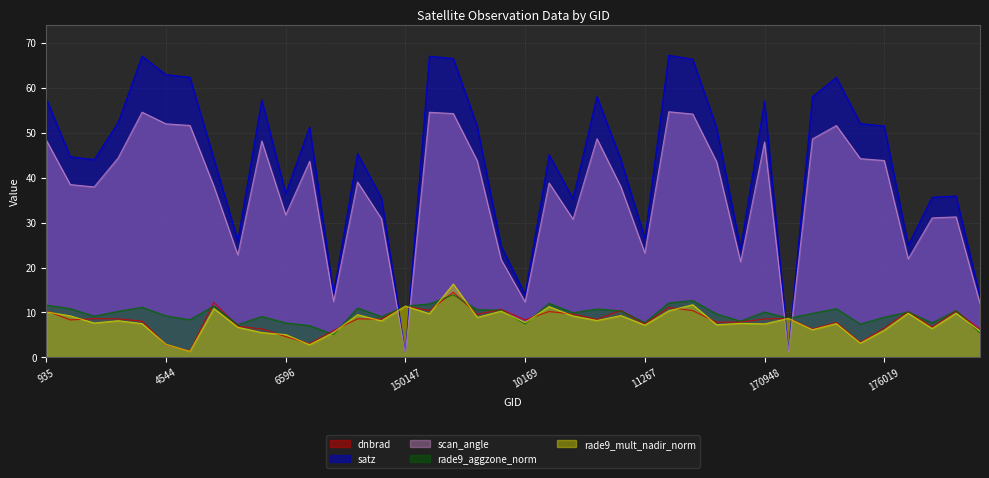

Reading left to right, list all the values displayed in this chart.

dnbrad: 935=10.4	1970=8.3	121421=8.6	4283=8.6	4328=8.1	4544=2.8	132248=1.4	132426=12.2	5570=6.9	137268=6.3	6596=4.6	139407=3.1	7001=6.0	7712=8.6	149961=8.5	150147=11.4	10043=10.4	154463=14.5	154662=9.6	154860=10.7	10169=8.4	10205=10.2	155794=9.7	10439=8.4	156709=10.5	11267=7.4	11330=11.1	169852=10.4	170032=7.8	170208=7.9	170948=8.6	171314=8.7	12410=6.3	174858=7.8	12599=3.3	176019=6.5	176209=10.2	177205=6.7	180407=10.3	181609=6.3
satz: 935=57.6	1970=44.7	121421=44.0	4283=52.3	4328=67.1	4544=62.9	132248=62.4	132426=44.2	5570=26.0	137268=57.4	6596=36.5	139407=51.3	7001=14.1	7712=45.4	149961=35.5	150147=1.0	10043=67.1	154463=66.6	154662=51.4	154860=24.8	10169=14.0	10205=45.1	155794=35.3	10439=58.1	156709=44.1	11267=26.5	11330=67.2	169852=66.4	170032=51.1	170208=24.2	170948=57.1	171314=1.6	12410=58.0	174858=62.4	12599=52.1	176019=51.5	176209=25.0	177205=35.7	180407=35.9	181609=13.5
scan_angle: 935=48.4	1970=38.5	121421=38.0	4283=44.4	4328=54.6	4544=52.0	132248=51.6	132426=38.1	5570=22.8	137268=48.2	6596=31.7	139407=43.7	7001=12.5	7712=39.1	149961=30.9	150147=0.9	10043=54.6	154463=54.3	154662=43.8	154860=21.8	10169=12.3	10205=38.8	155794=30.8	10439=48.7	156709=38.0	11267=23.3	11330=54.7	169852=54.2	170032=43.5	170208=21.3	170948=48.0	171314=1.4	12410=48.6	174858=51.6	12599=44.3	176019=43.8	176209=21.9	177205=31.1	180407=31.3	181609=11.9
rade9_aggzone_norm: 935=11.7	1970=10.9	121421=9.2	4283=10.3	4328=11.2	4544=9.2	132248=8.4	132426=11.5	5570=7.3	137268=9.1	6596=7.7	139407=7.1	7001=5.1	7712=11.0	149961=9.1	150147=11.4	10043=11.9	154463=13.9	154662=10.6	154860=10.5	10169=7.4	10205=12.0	155794=9.9	10439=10.8	156709=10.4	11267=7.7	11330=12.1	169852=12.7	170032=9.7	170208=8.1	170948=10.1	171314=8.7	12410=9.8	174858=10.8	12599=7.4	176019=9.0	176209=10.1	177205=7.7	180407=10.5	181609=5.4
rade9_mult_nadir_norm: 935=10.1	1970=9.2	121421=7.7	4283=8.2	4328=7.5	4544=2.9	132248=1.4	132426=10.9	5570=6.7	137268=5.5	6596=5.1	139407=2.8	7001=5.6	7712=9.5	149961=8.1	150147=11.4	10043=9.7	154463=16.3	154662=8.9	154860=10.3	10169=7.8	10205=11.3	155794=9.2	10439=8.2	156709=9.3	11267=7.2	11330=10.4	169852=11.7	170032=7.3	170208=7.6	170948=7.5	171314=8.7	12410=6.2	174858=7.5	12599=3.2	176019=6.1	176209=9.8	177205=6.4	180407=9.8	181609=5.9